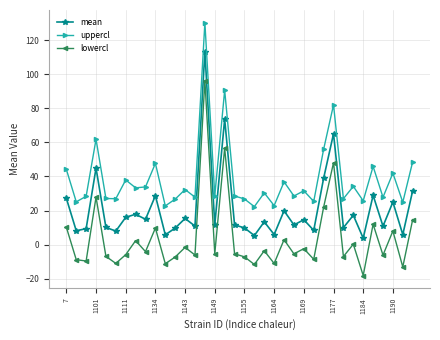

What is the minimum value shown in the chart?

-18.2